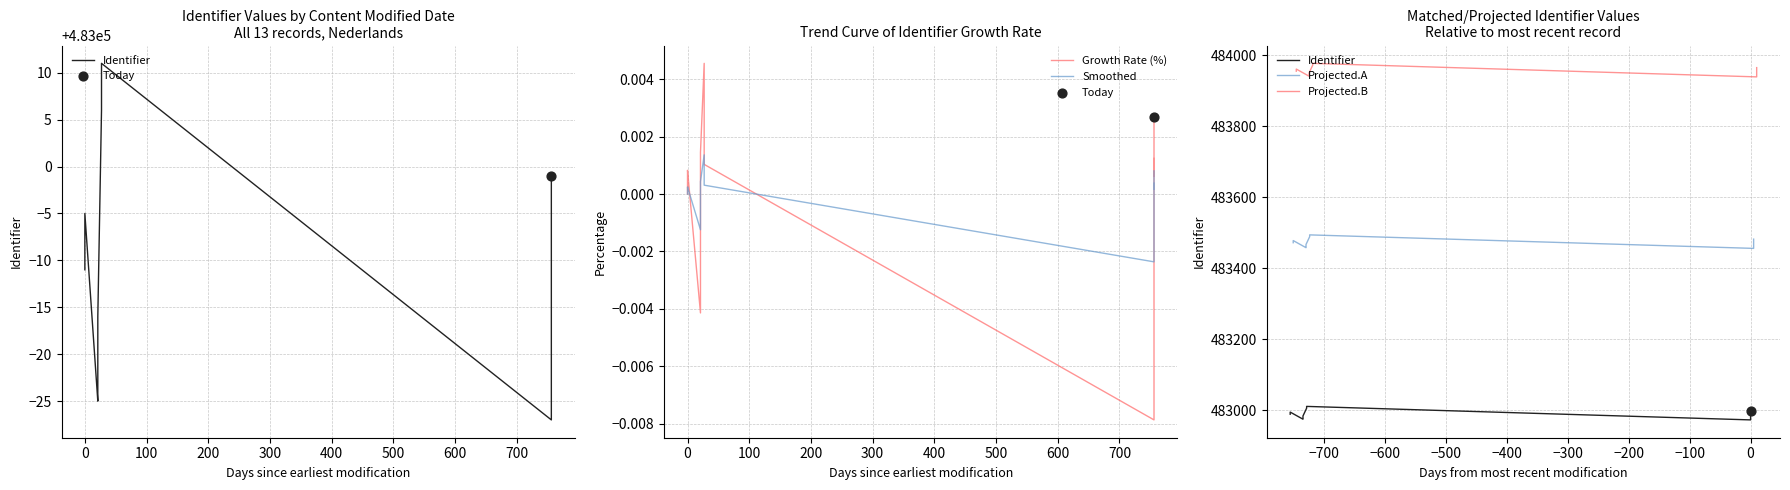

Which series contains the highest Y value?

Projected.B